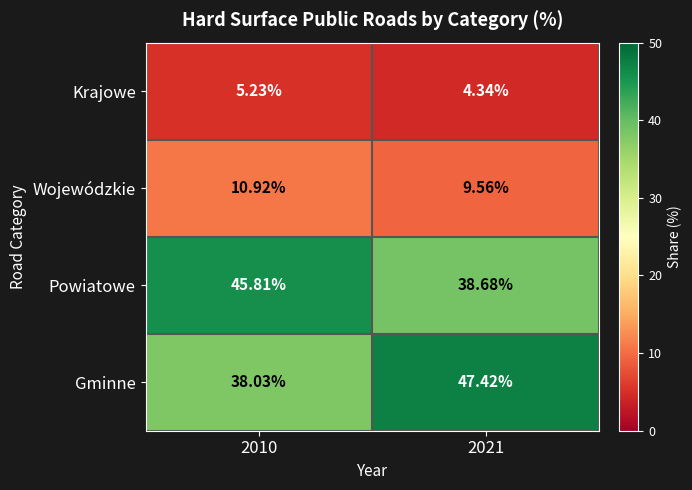

Which series has the largest total across all categories?

Gminne